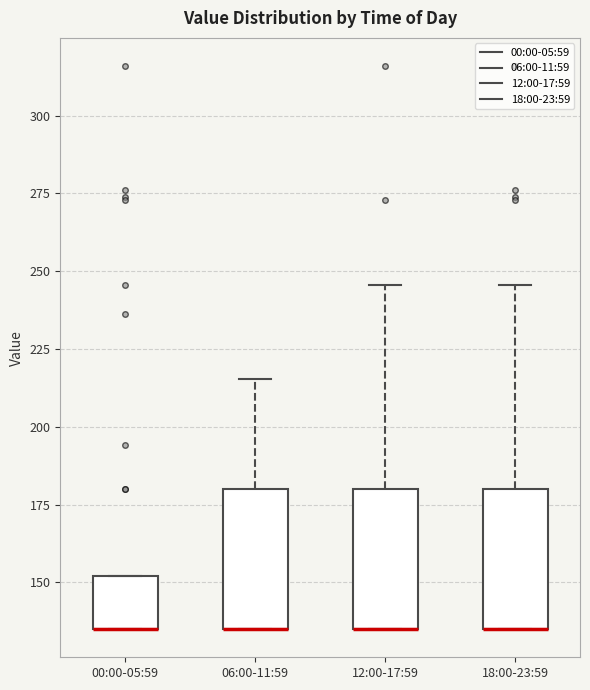

Where is the lower edge of the box for 18:00-23:59 on the y-axis? The values are not printed on the chart, so give them approximately, as read against the axis.

135